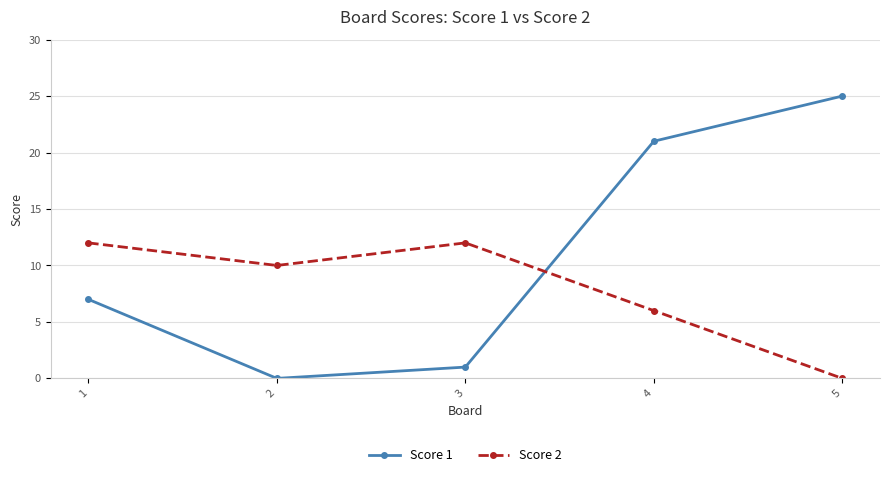

What is the difference between the maximum and minimum values in the Score 2 series?

12